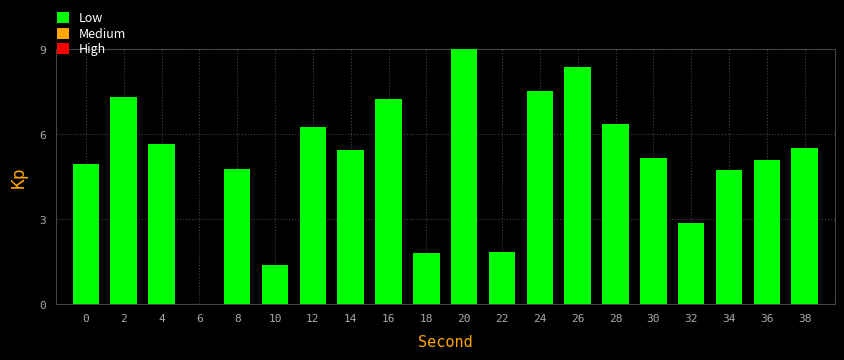

What is the approximate value at 28?

6.4